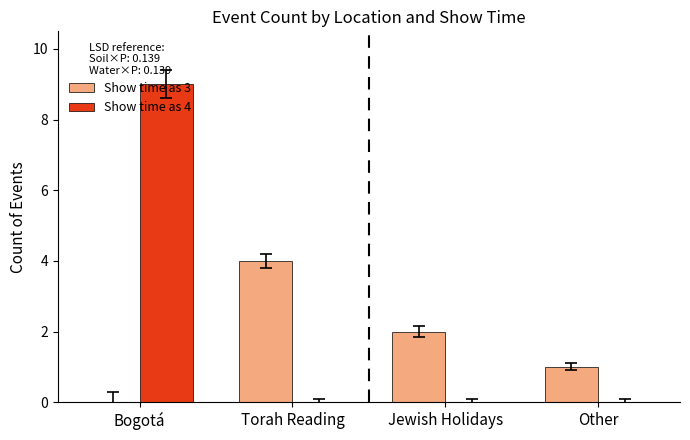

Reading left to right, extract all data points from this chart.

Show time as 3: Bogotá=0	Torah Reading=4	Jewish Holidays=2	Other=1
Show time as 4: Bogotá=9	Torah Reading=0	Jewish Holidays=0	Other=0